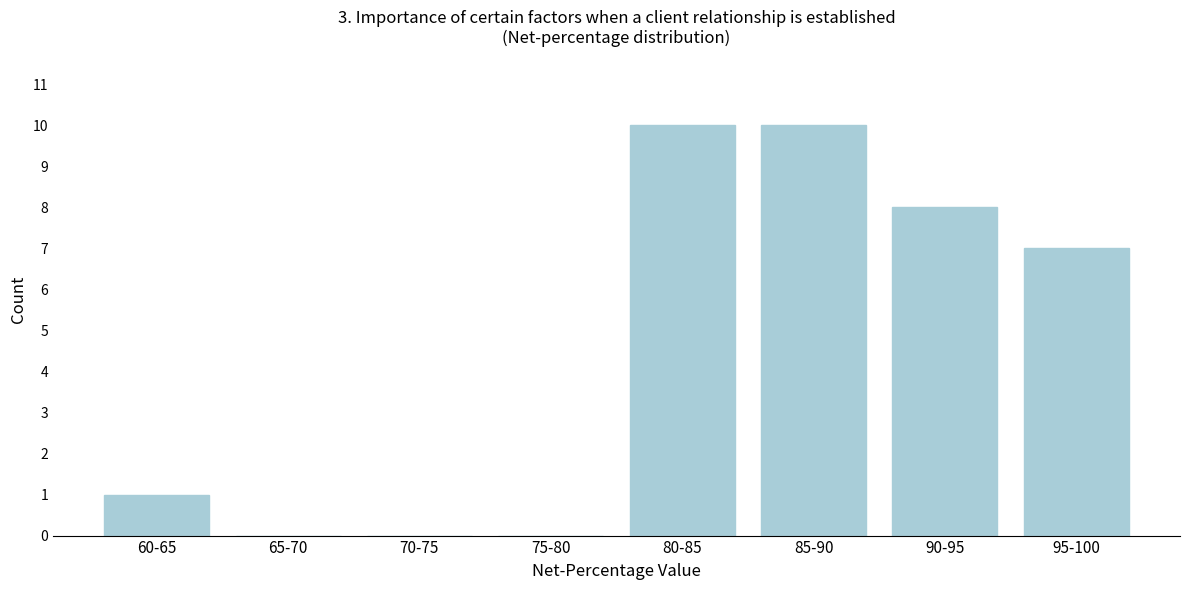

Reading left to right, extract all data points from this chart.

60-65=1	65-70=0	70-75=0	75-80=0	80-85=10	85-90=10	90-95=8	95-100=7